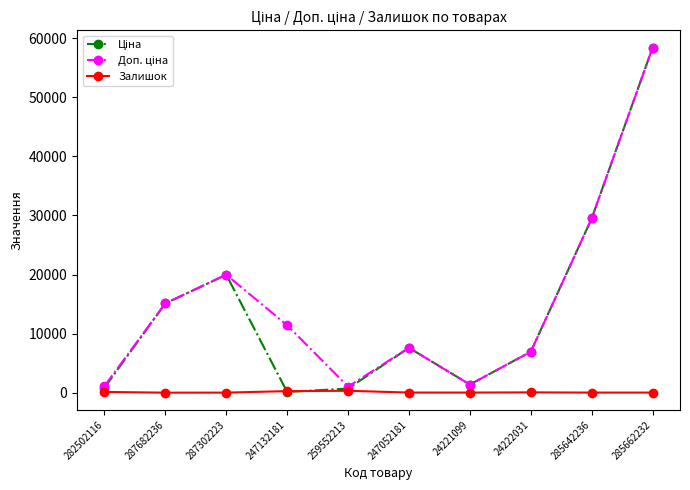

What is the greatest value displayed?

58426.5